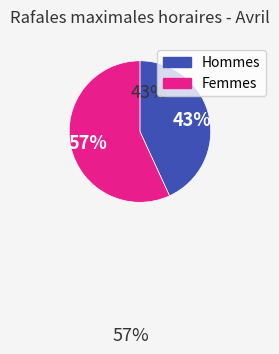

To the nearest percent, what is the difference between the largest and smallest slice percentages?

14%